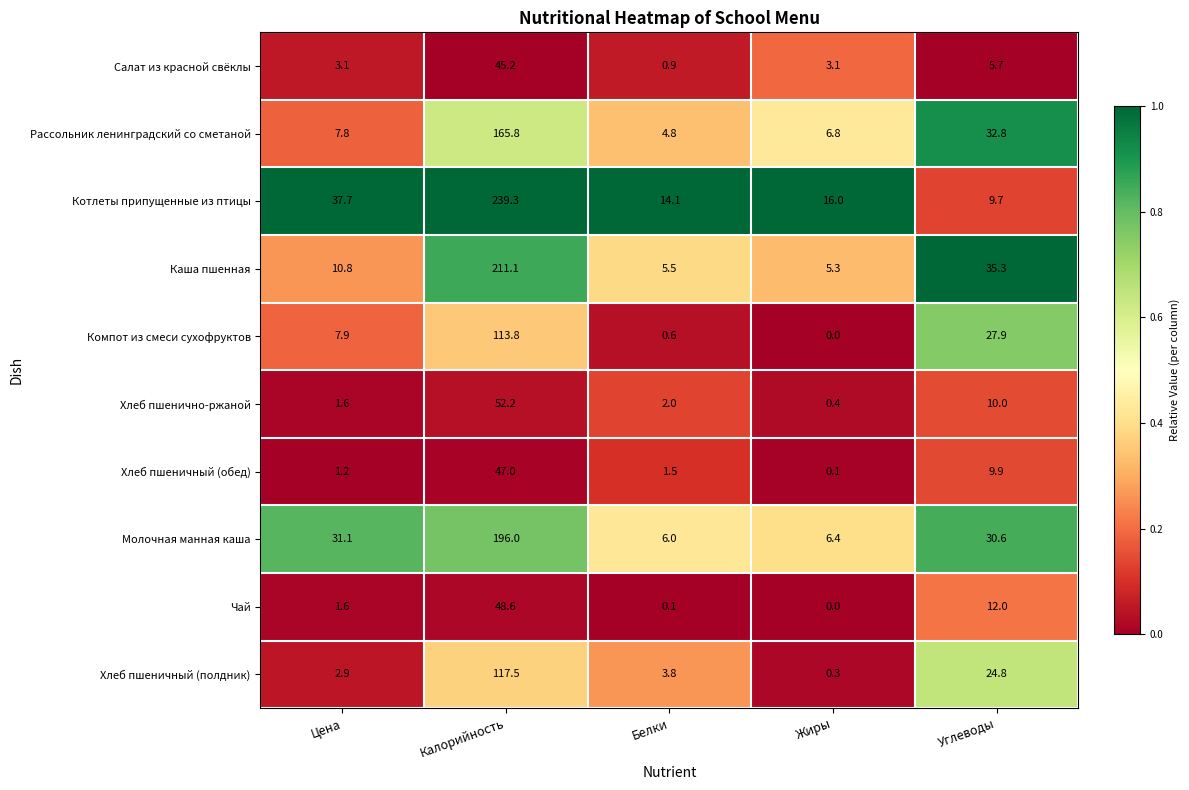

What is the total value across all series at Углеводы?

198.7